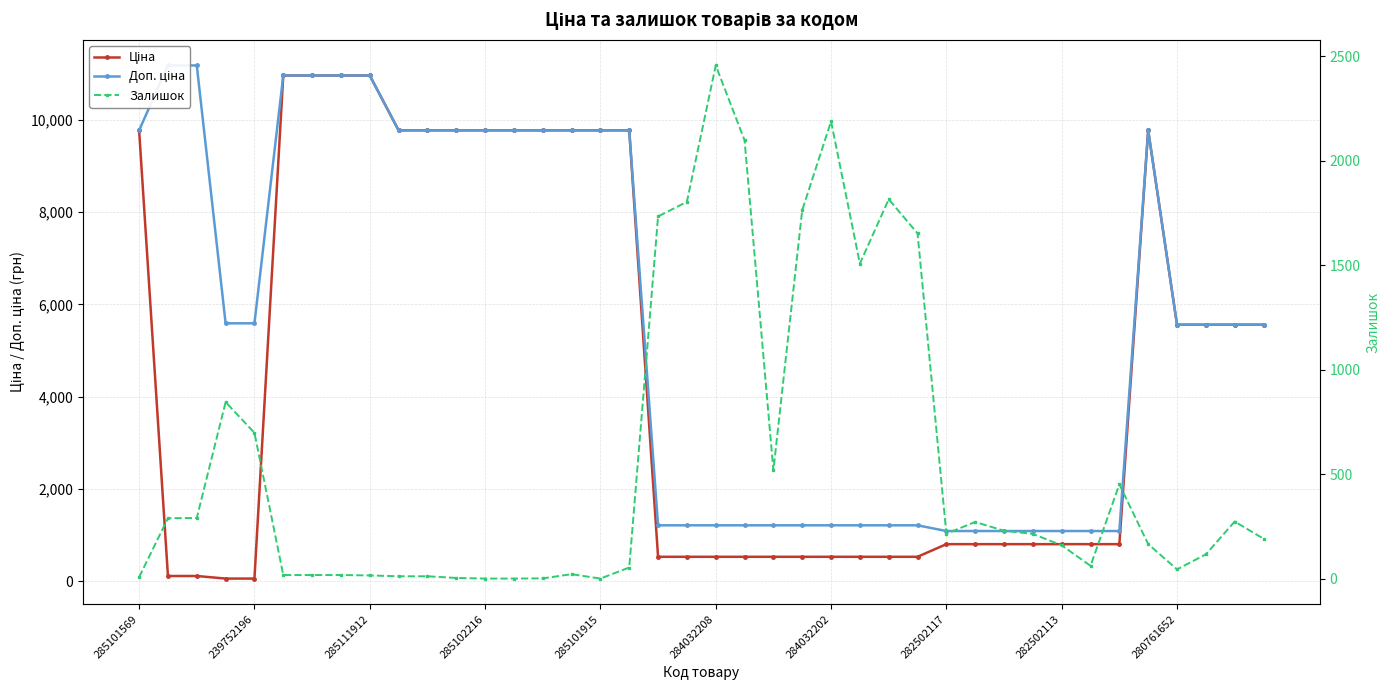

Reading left to right, what are all the values shown in this chart?

Ціна: 9775.5	111.8	111.8	55.9	55.9	10964.4	10964.4	10964.4	10964.4	9775.5	9775.5	9775.5	9775.5	9775.5	9775.5	9775.5	9775.5	9775.5	528.2	528.2	528.2	528.2	528.2	528.2	528.2	528.2	528.2	528.2	802.1	802.1	802.1	802.1	802.1	802.1	802.1	9775.5	5560.3	5560.3	5560.3	5560.3
Доп. ціна: 9775.5	11182.0	11182.0	5591.0	5591.0	10964.4	10964.4	10964.4	10964.4	9775.5	9775.5	9775.5	9775.5	9775.5	9775.5	9775.5	9775.5	9775.5	1210.7	1210.7	1210.7	1210.7	1210.7	1210.7	1210.7	1210.7	1210.7	1210.7	1087.0	1087.0	1087.0	1087.0	1087.0	1087.0	1087.0	9775.5	5560.3	5560.3	5560.3	5560.3
Залишок: 7.0	289.0	290.0	845.0	698.0	17.0	17.0	17.0	15.0	11.0	11.0	3.0	0.0	0.0	1.0	21.0	0.0	53.0	1734.0	1804.0	2457.0	2099.0	518.0	1764.0	2189.0	1508.0	1816.0	1653.0	215.0	271.0	229.0	214.0	159.0	61.0	451.0	165.0	44.0	116.0	273.0	191.0